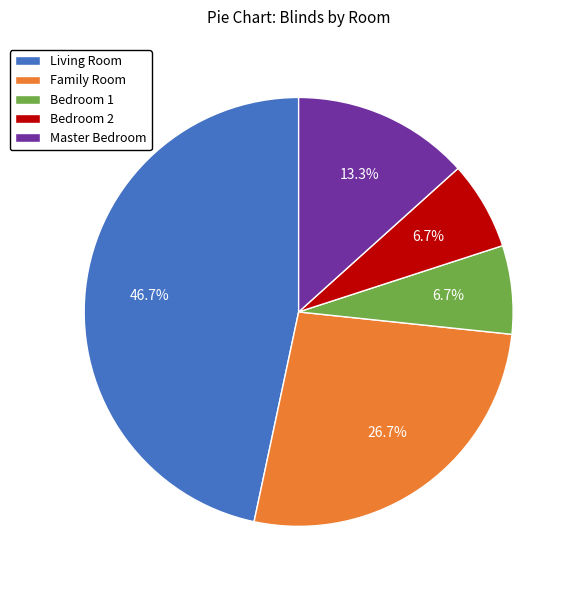

The Family Room slice represents 27% of the pie. True or false?

True